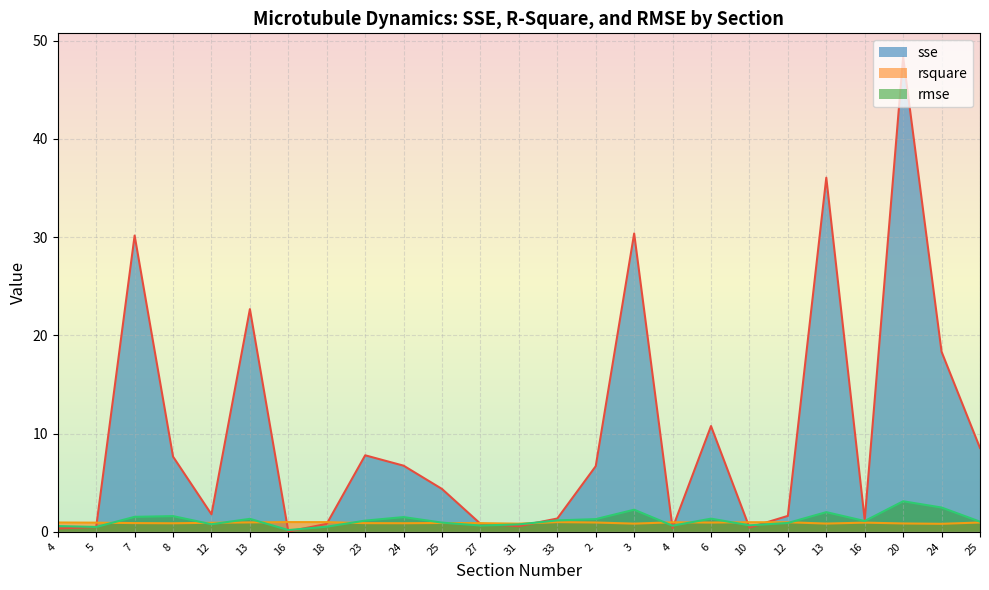

Between 27 and 12, which is larger?

12